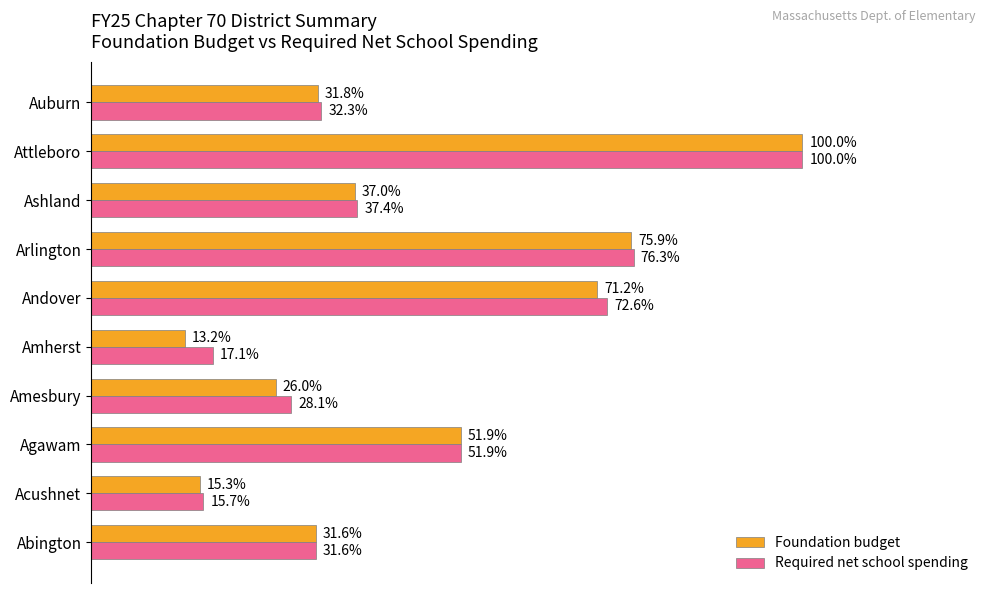

At which category is the sum across all series the highest?

Attleboro